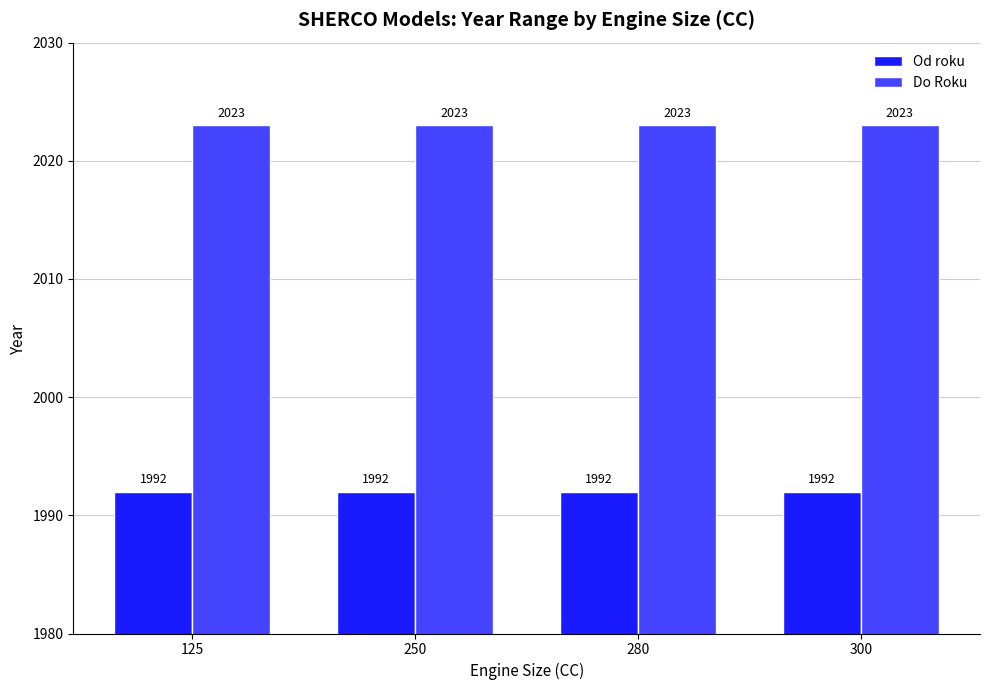

What is the maximum value for Do Roku?

2023